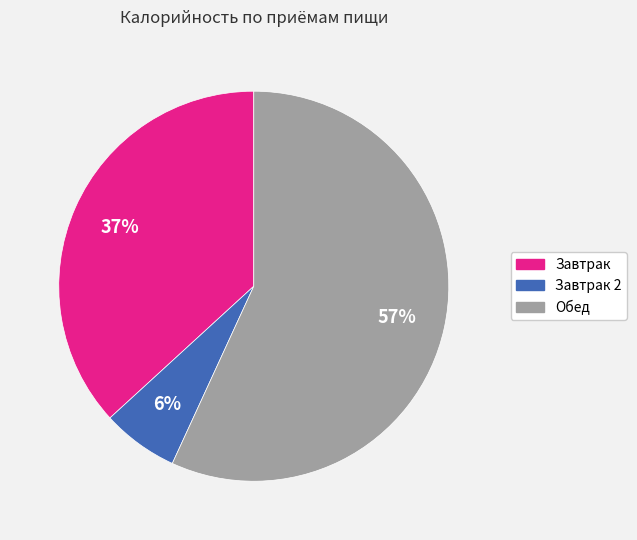

Is there a majority slice in this chart?

Yes